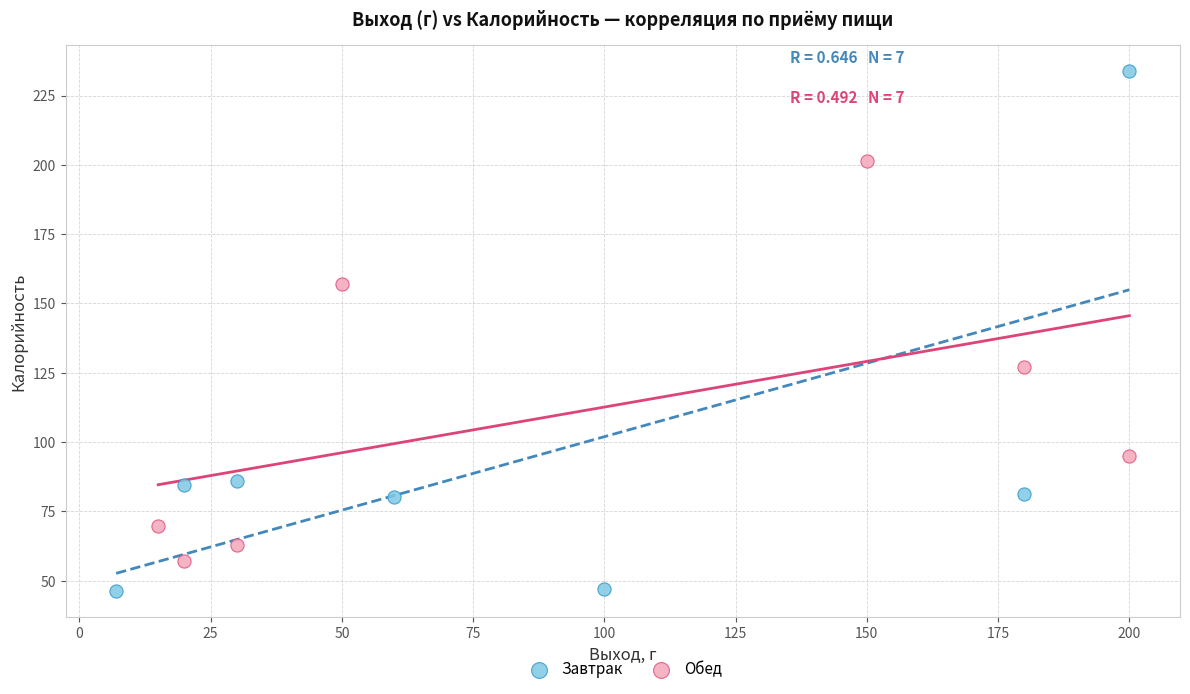

Which series contains the highest Y value?

Завтрак